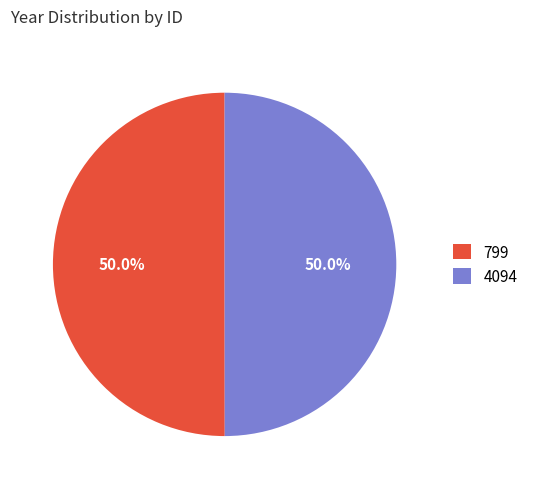

True or false: 799 accounts for 62% of the total.

False